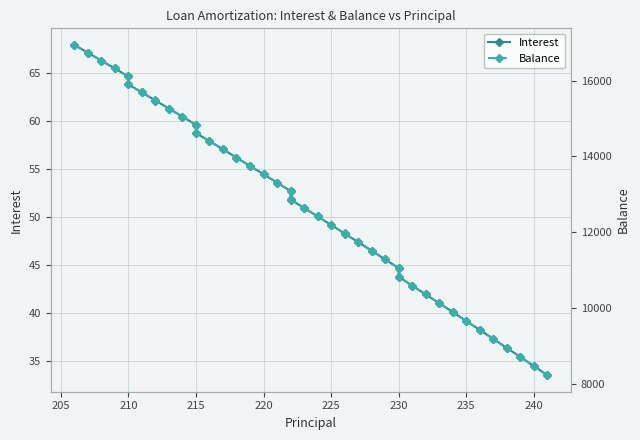

True or false: Interest and Balance intersect in this chart.

False